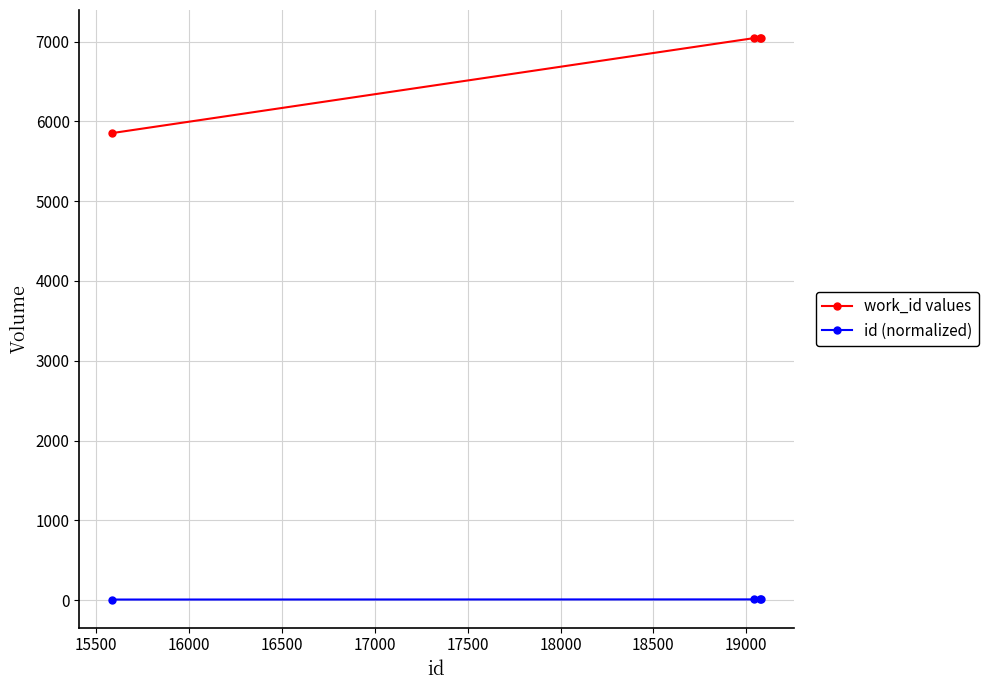

What is the value of the work_id values point at the 4th from the left?

7043.0